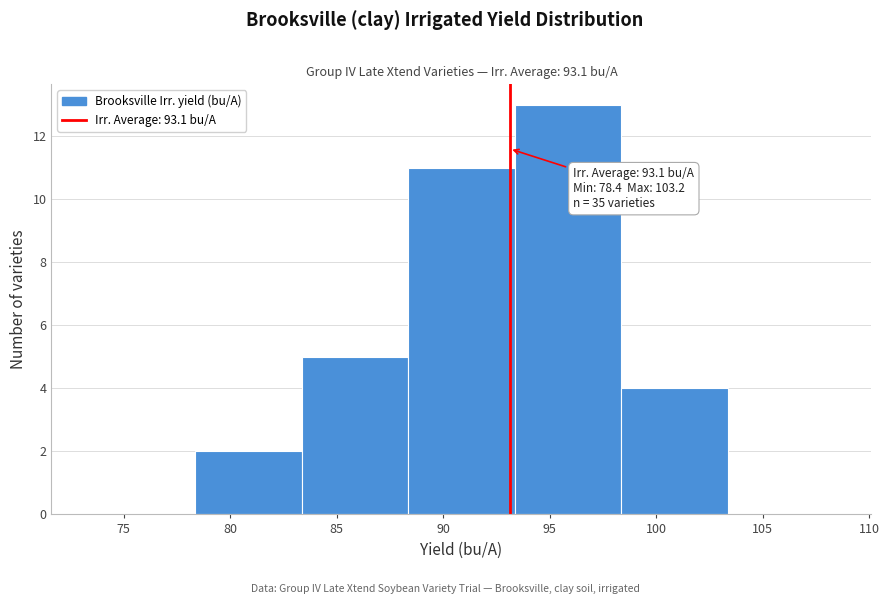

Over which range of the x-axis is the bar tallest?

93.5 to 98.5